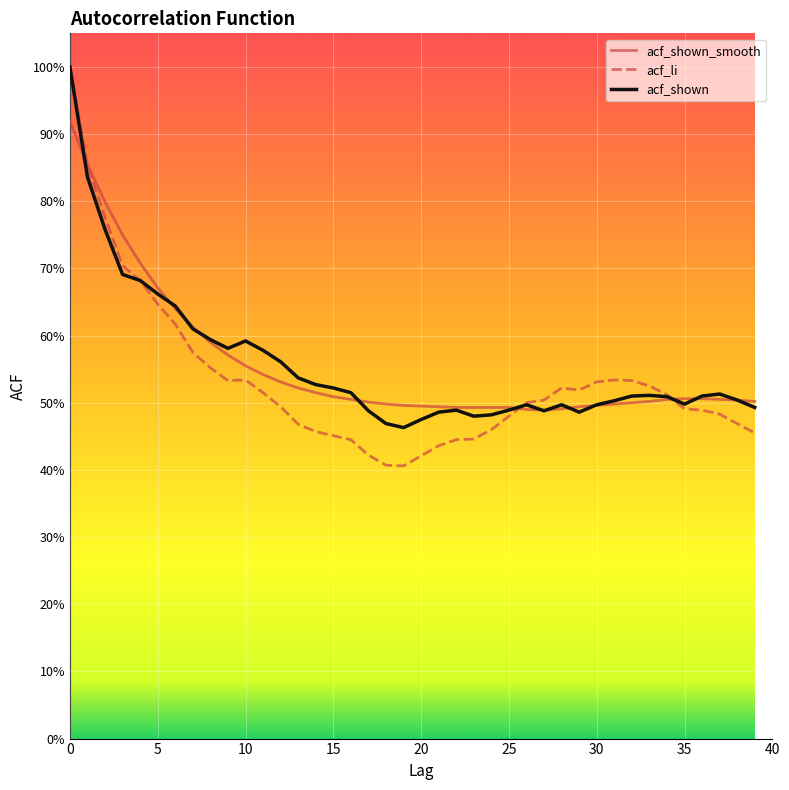

At which category does acf_shown_smooth reach its first local valley?

27